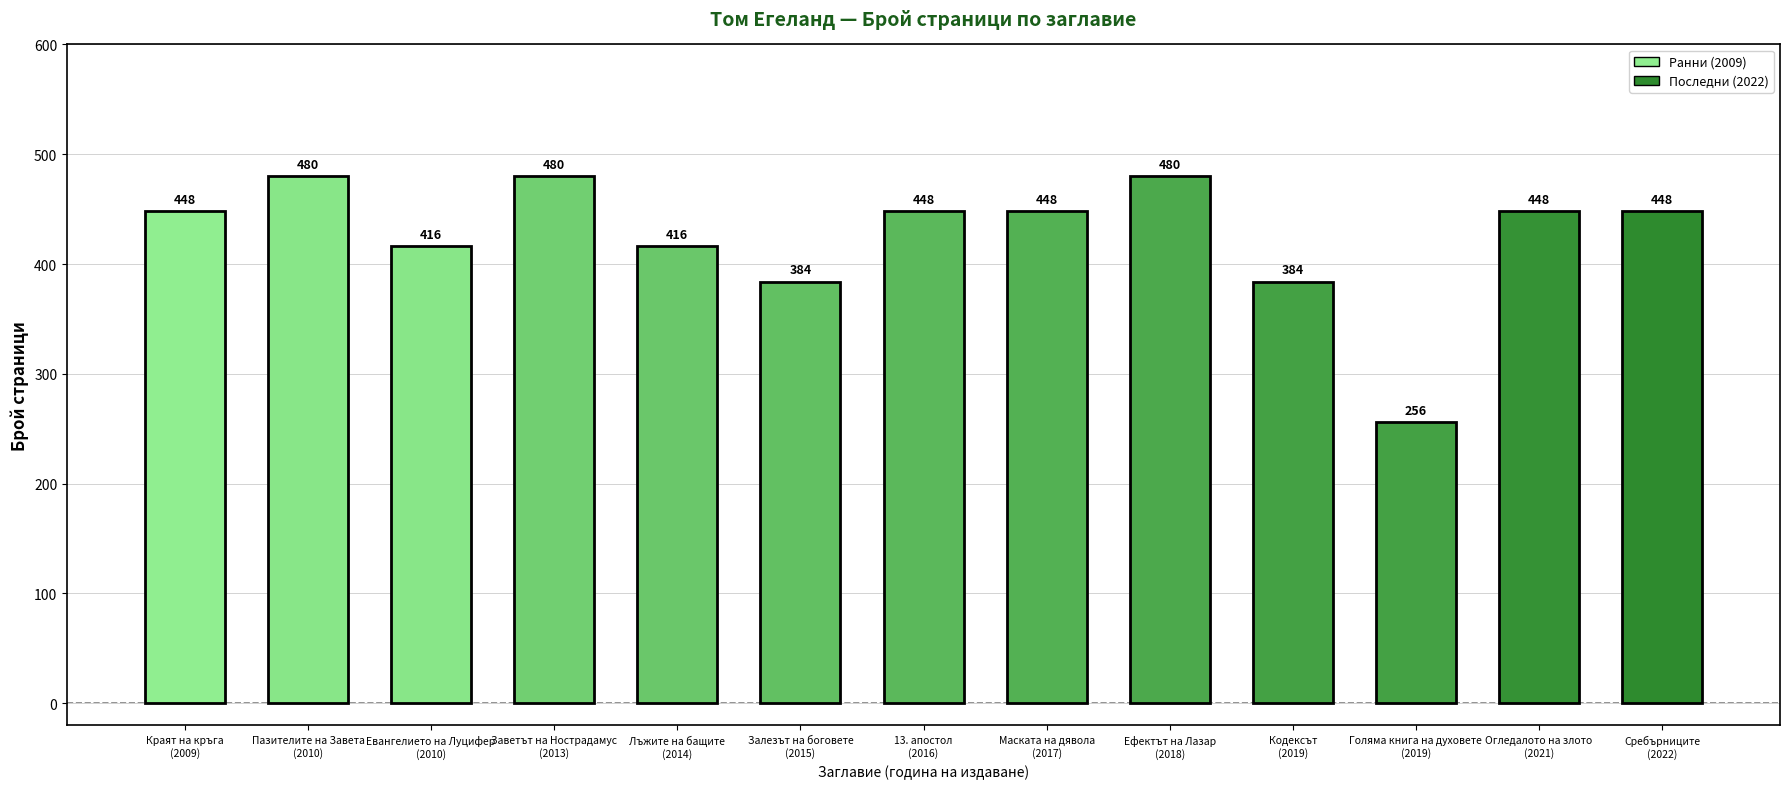

What is the difference between the maximum and minimum values?

224